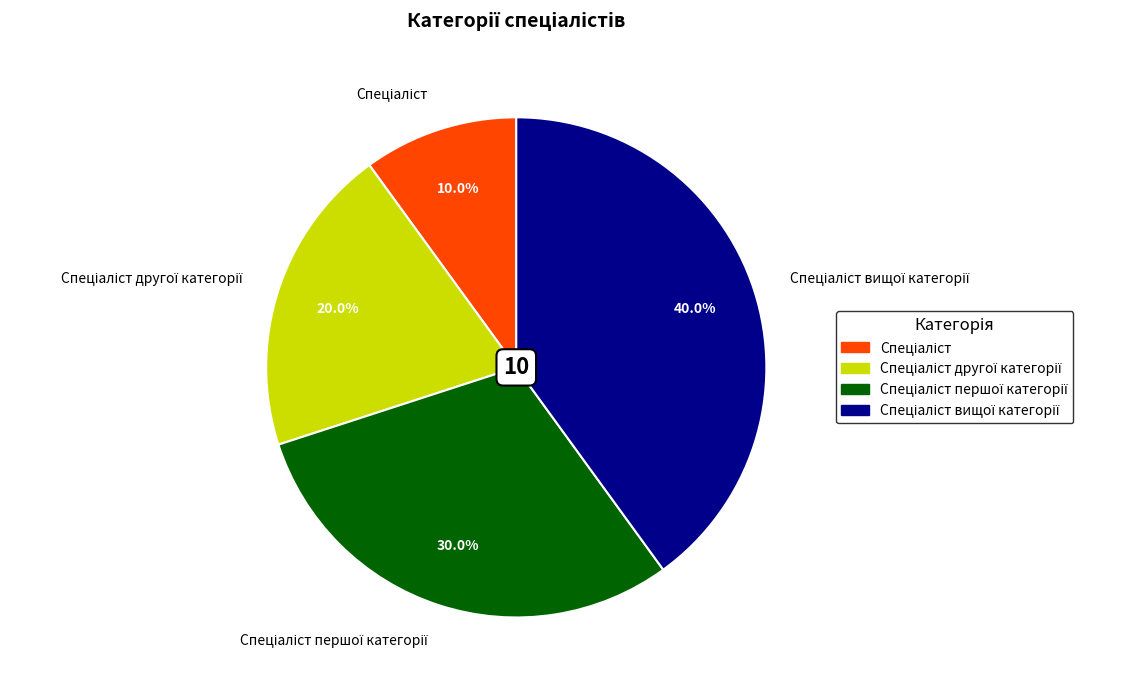

Count the number of slices in the pie.

4